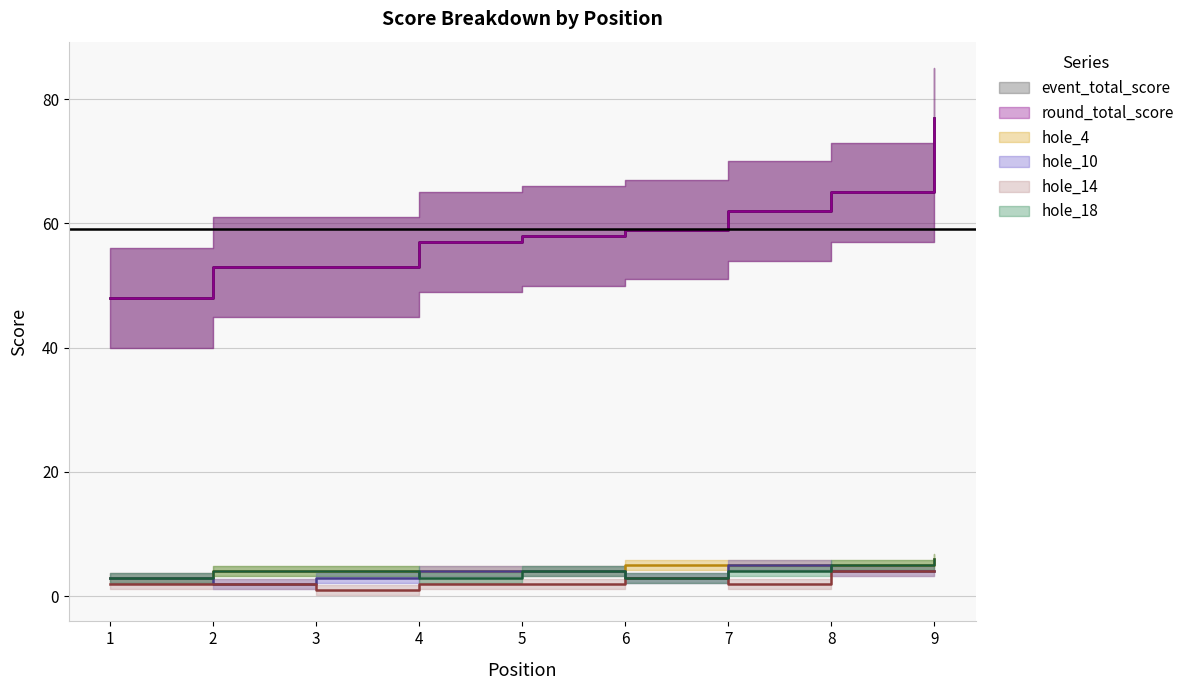

True or false: hole_4 and hole_14 intersect in this chart.

False